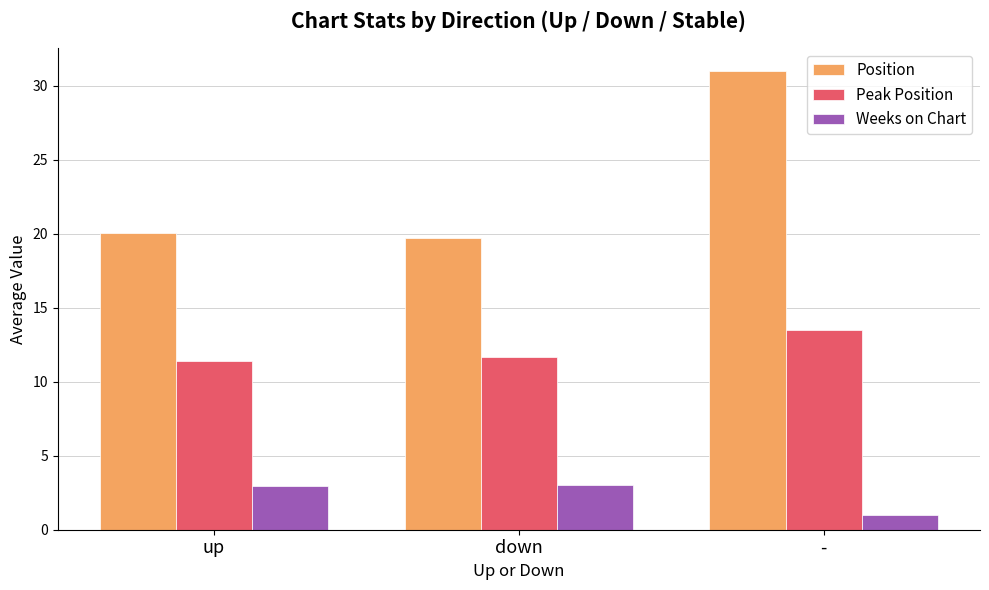

Count the Peak Position values in the range 11 to 13.

2